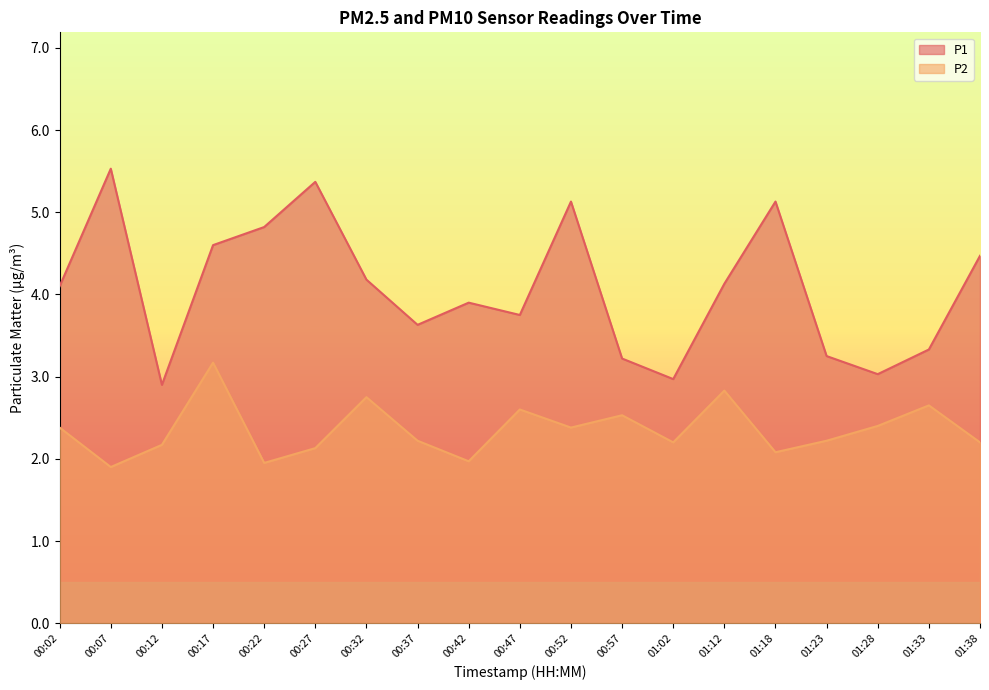

How many data points in P1 are less than 4?

9